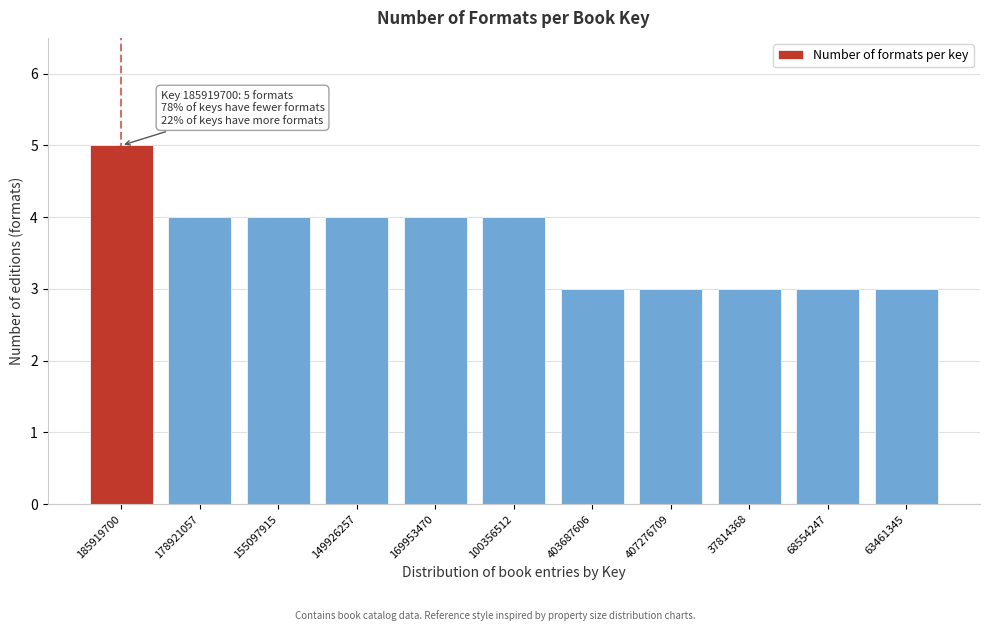

Reading left to right, transcribe all the data shown in this chart.

185919700=5	178921057=4	155097915=4	149926257=4	169953470=4	100356512=4	403687606=3	407276709=3	37814368=3	68554247=3	63461345=3